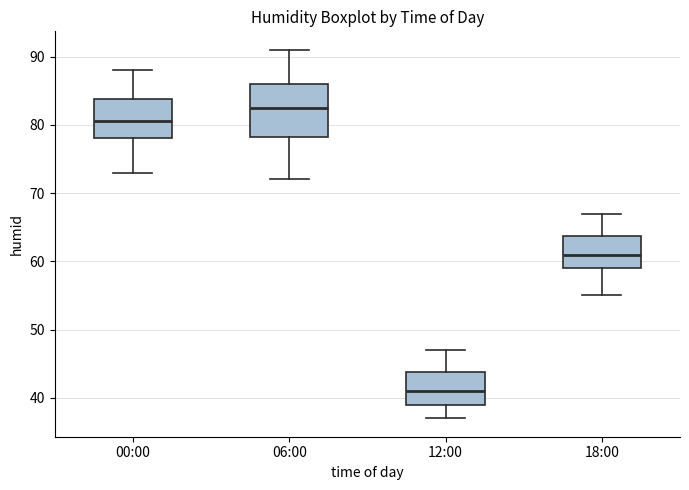

Where is the upper edge of the box for 18:00 on the y-axis? The values are not printed on the chart, so give them approximately, as read against the axis.

64